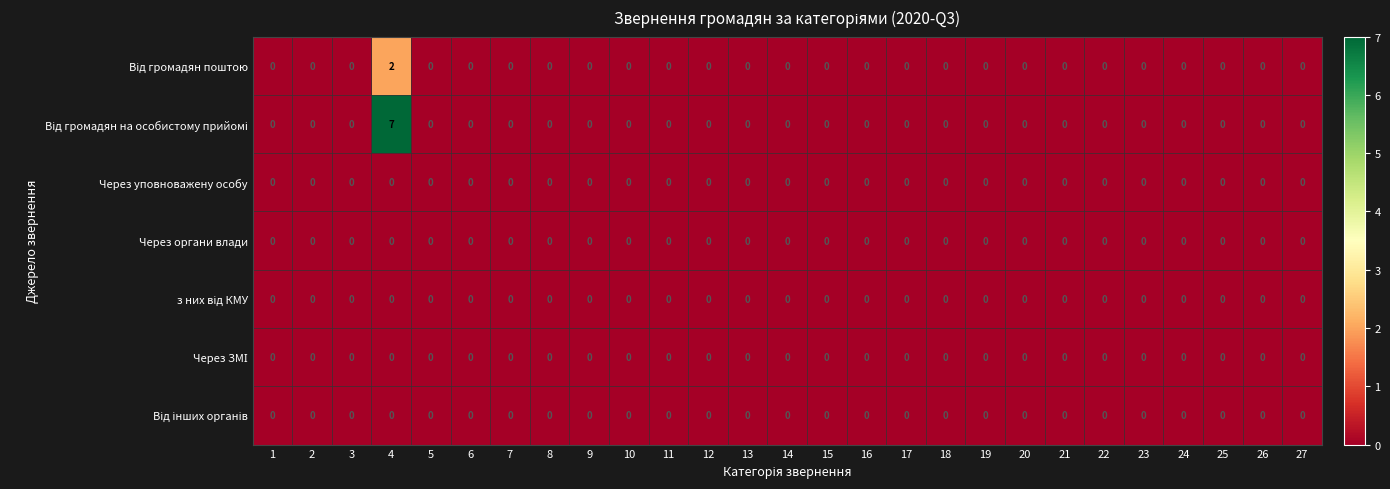

The Через органи влади series shows 0 at 27. True or false?

True